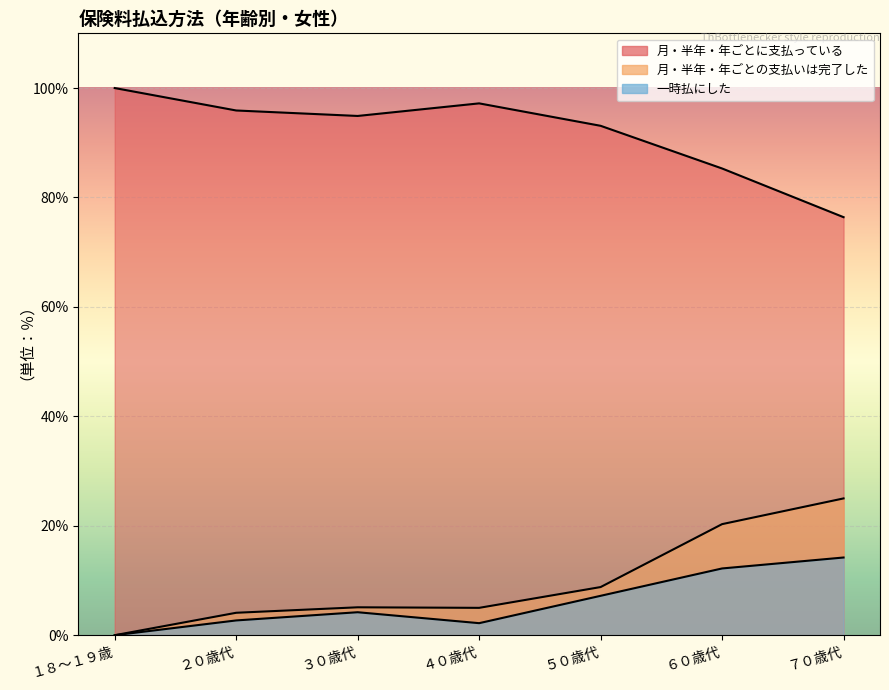

At which category does the chart reach its peak across all series?

１８～１９歳